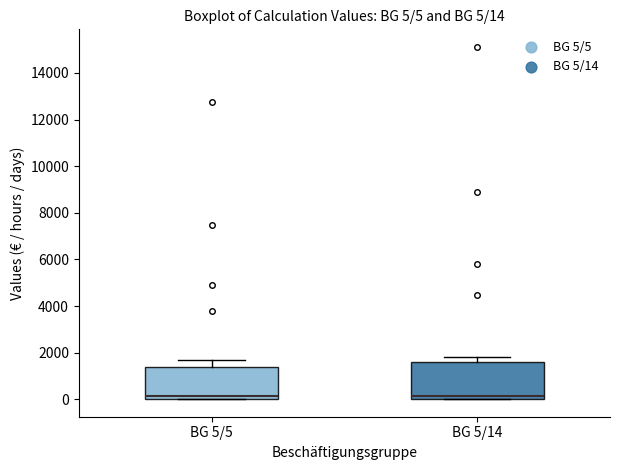

Which box is the tallest, from its lower edge to its upper edge?

BG 5/14